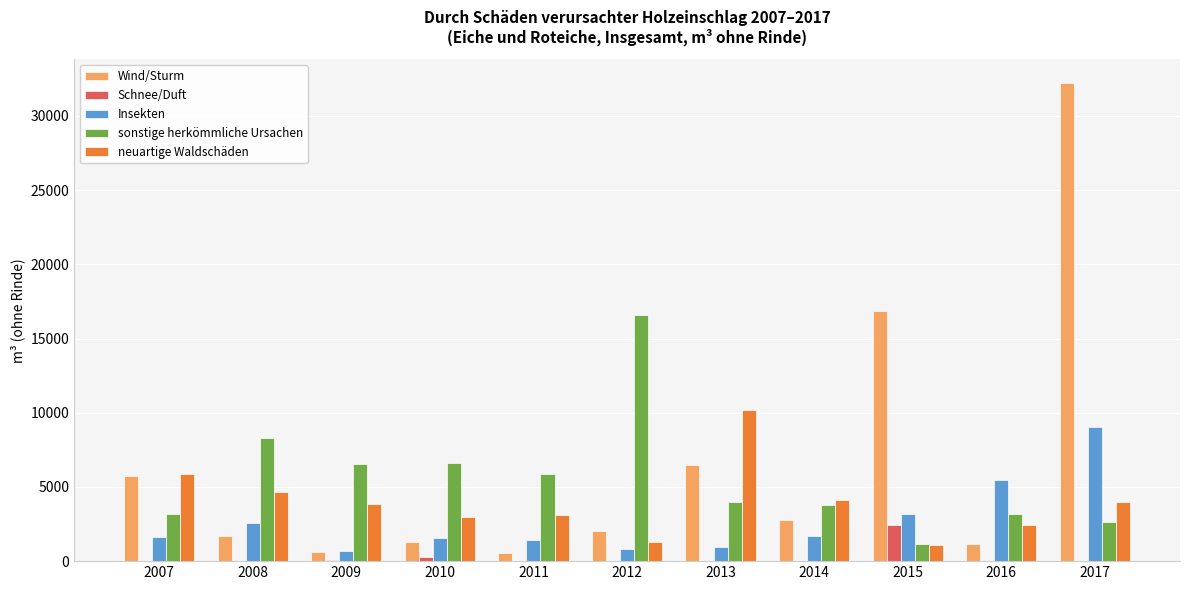

Between 2015 and 2016, which series saw the biggest shift?

Wind/Sturm